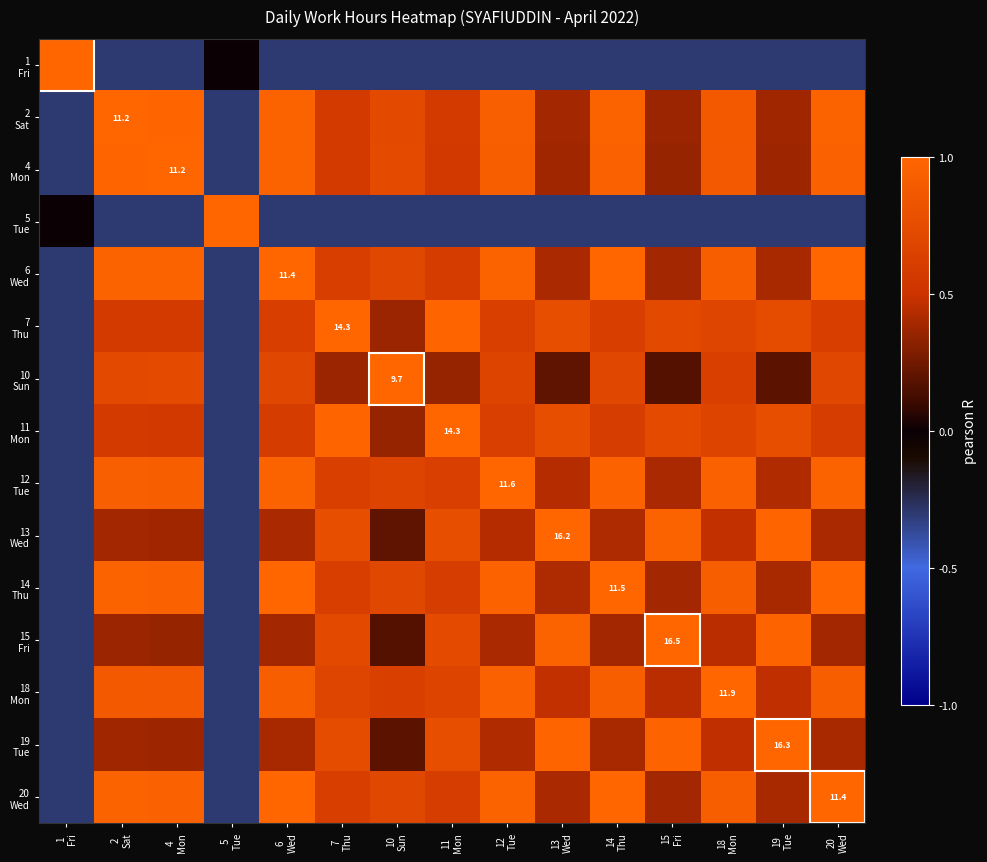

How many data points in 19 Tue are above 0?

13